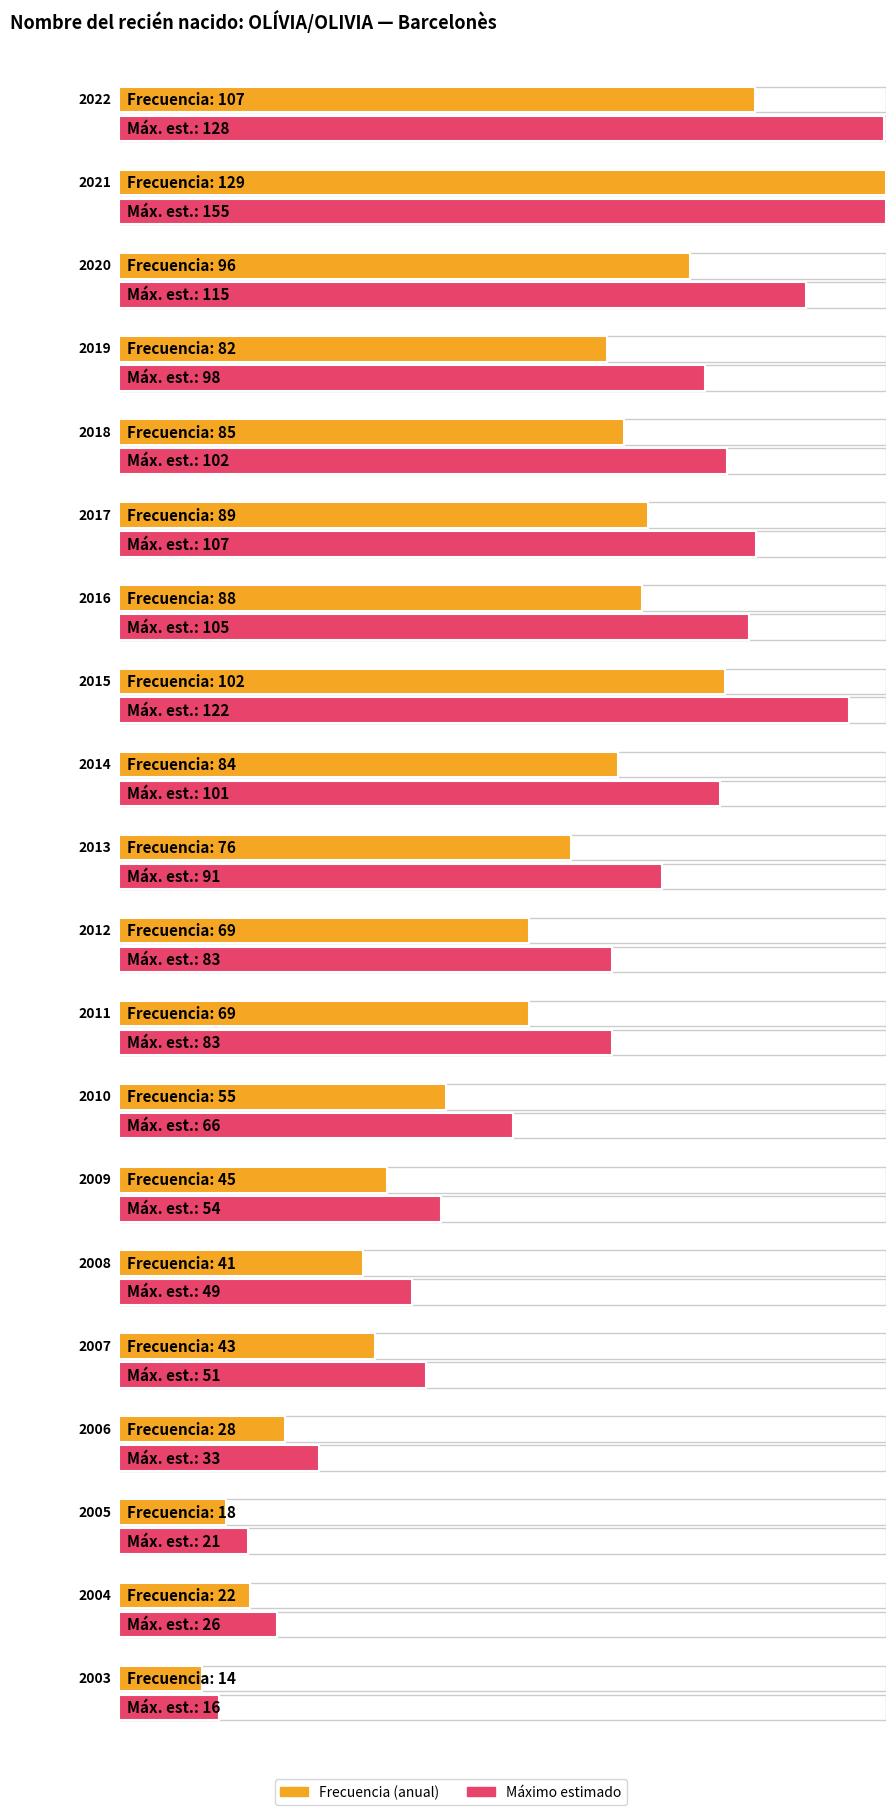

What is the smallest value displayed?

14